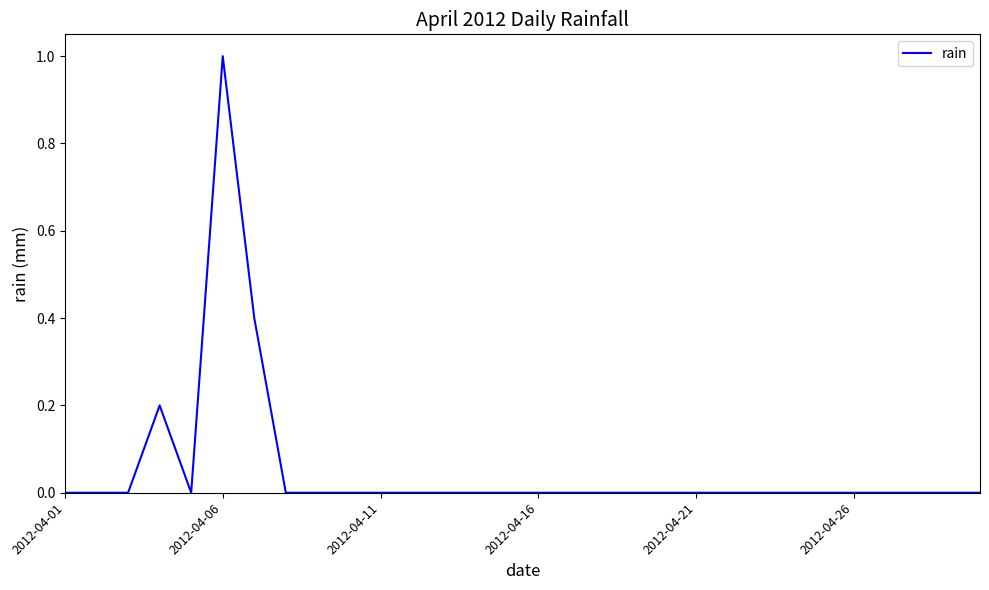

What is the maximum value shown in the chart?

1.0